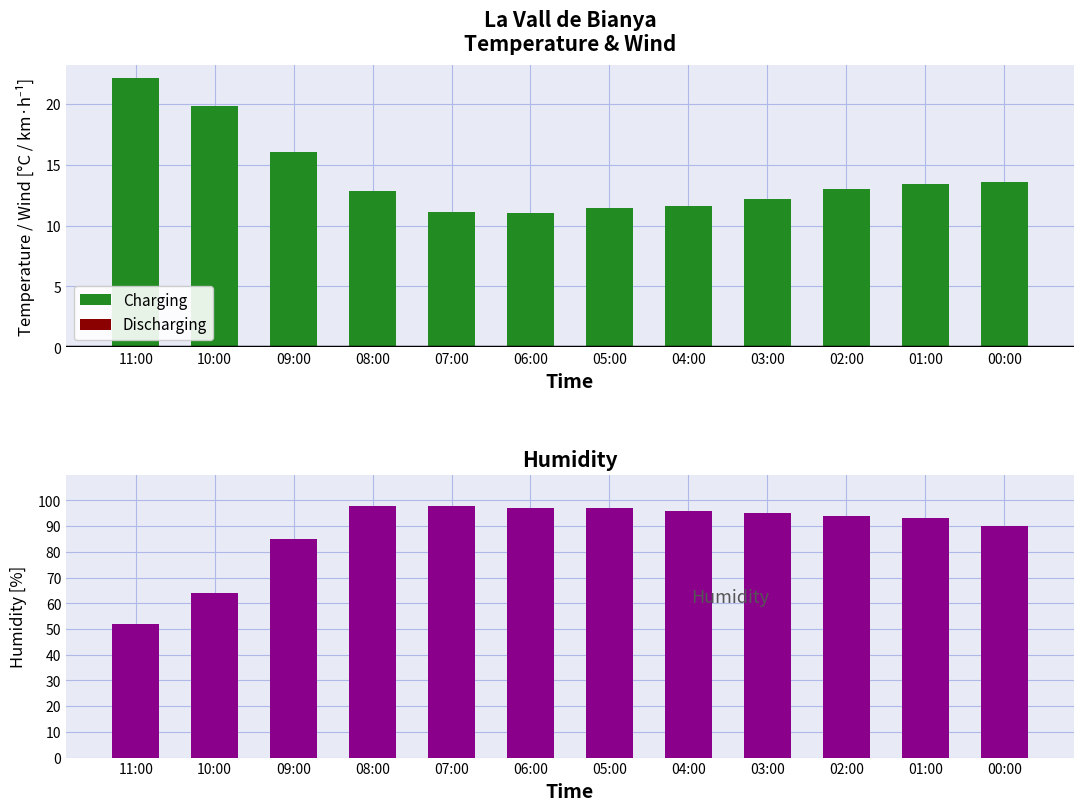

Rank the series by their average value, from highest to lowest.

SOC, Charging, Discharging